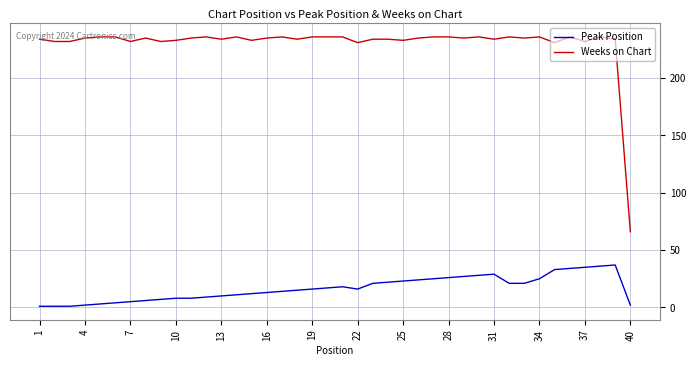

Which series has the widest spread of values?

Weeks on Chart